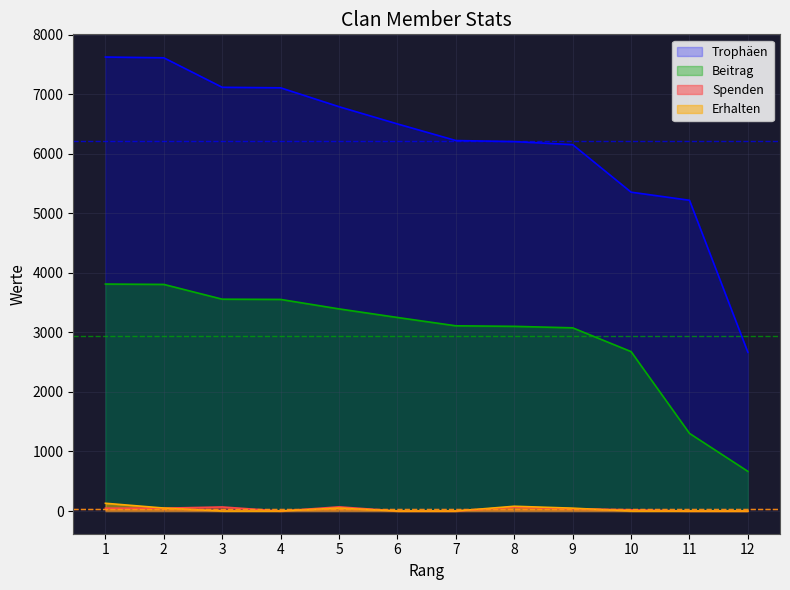

What is the maximum value shown in the chart?

7623